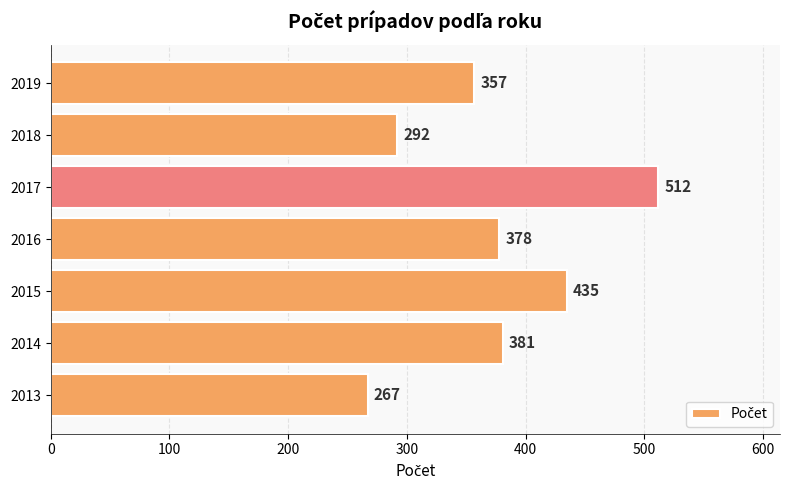

At which label is the value closest to 389?

2014